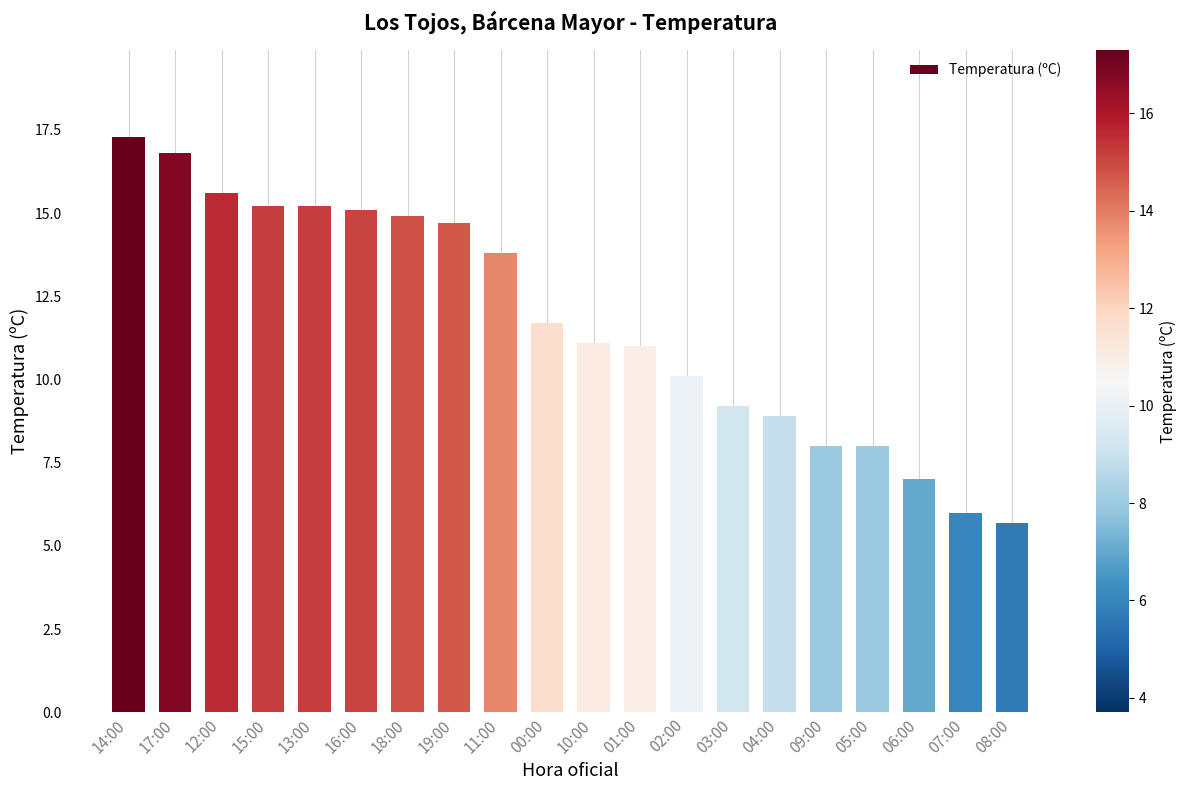

What is the ratio of the value at 06:00 to the value at 02:00?

0.7